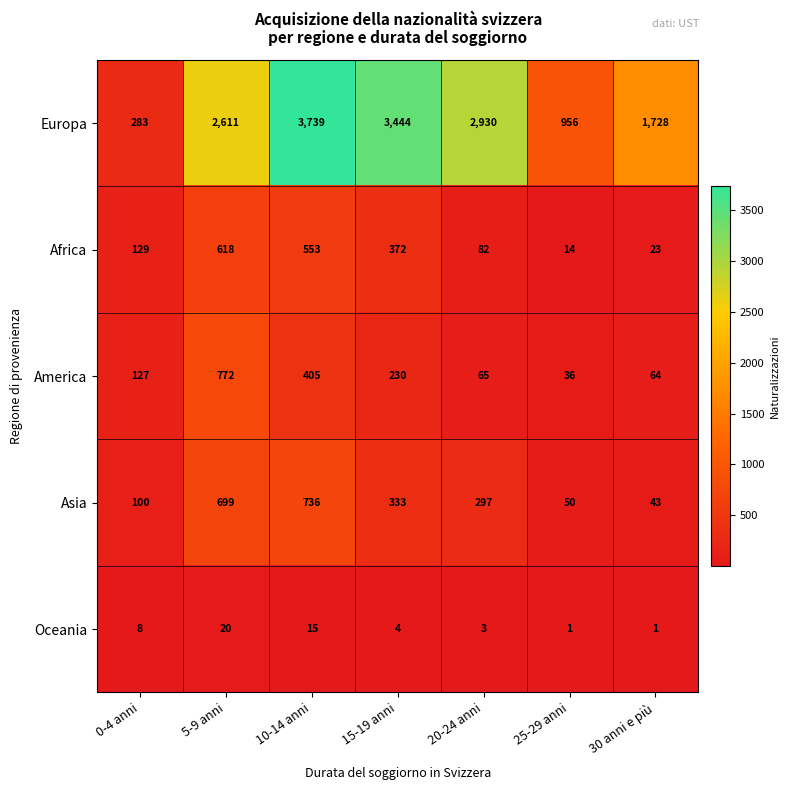

Which label corresponds to the largest value in the chart?

10-14 anni